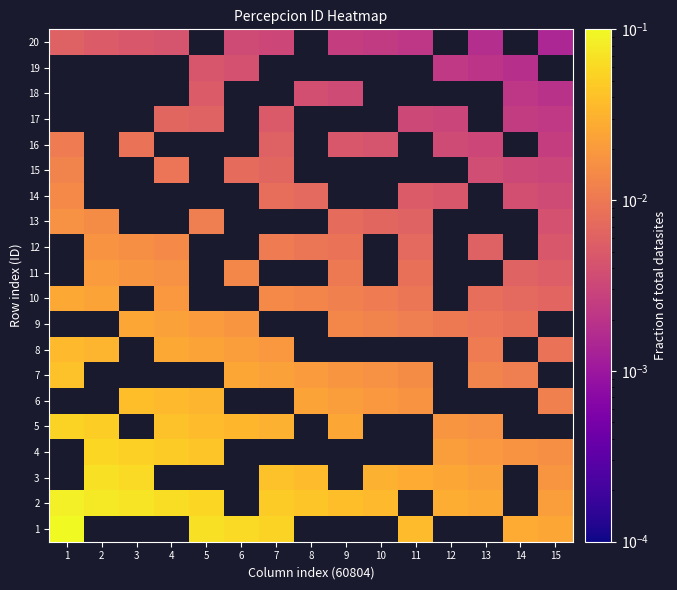

Which category has the highest value in the 2 series?

1